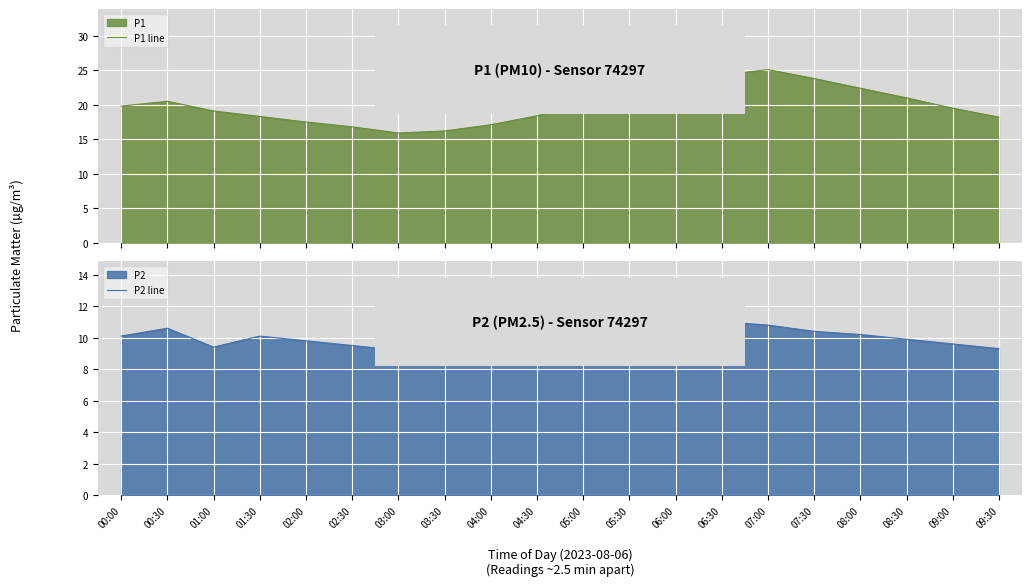

Where is P2 line nearest to the value 10?

05:00